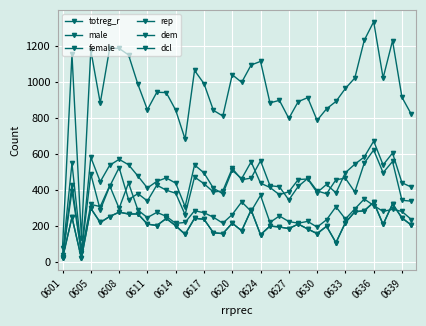

True or false: dem and female cross at least once.

False